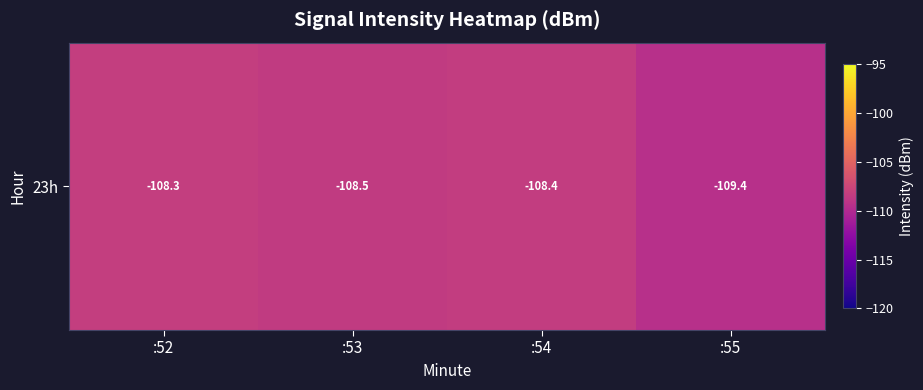

Which category has the highest value across all series?

:52